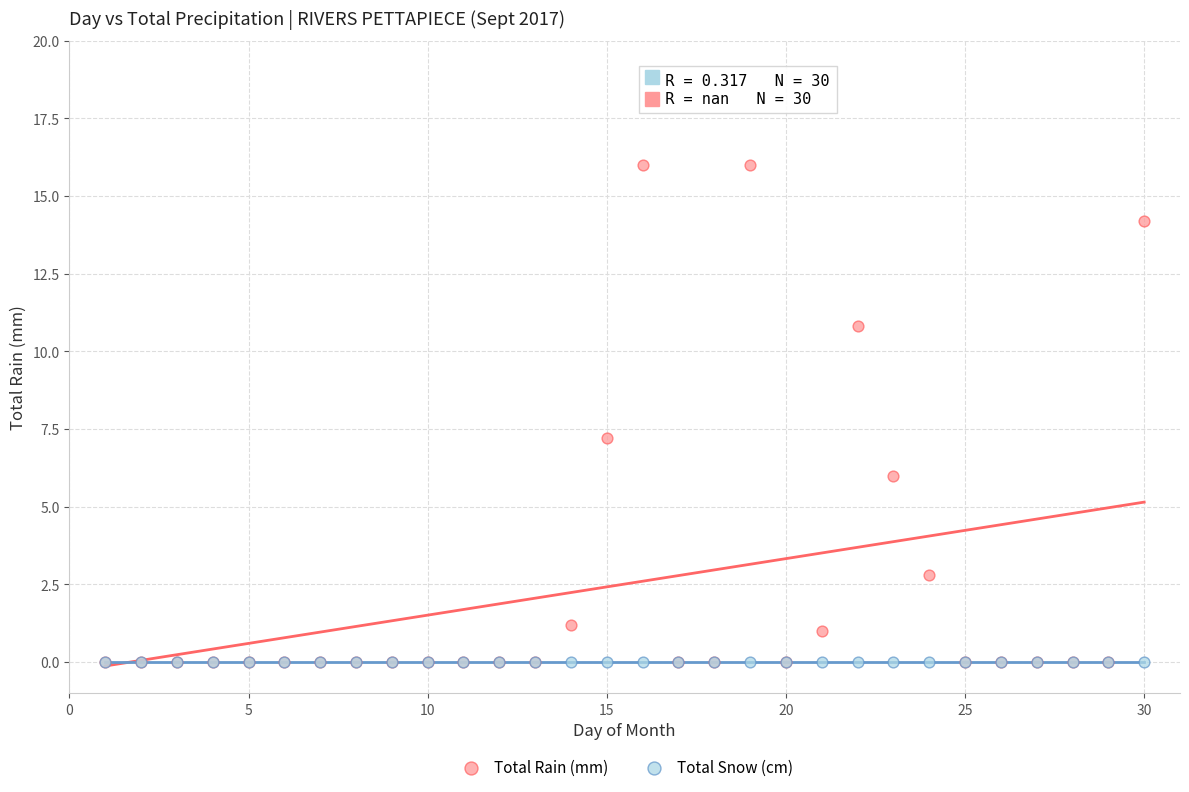

In the Total Rain (mm) series, what Y value is closest to 8?

7.2